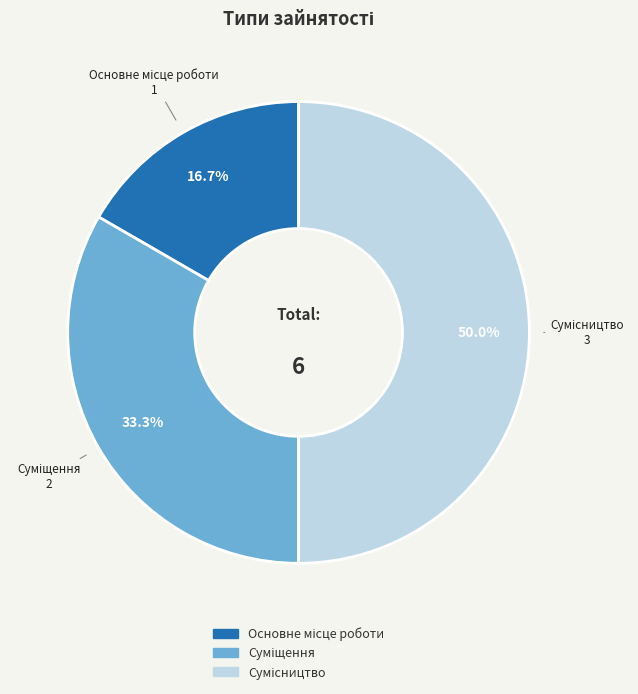

Is the sum of Суміщення and Основне місце роботи greater than half?

No